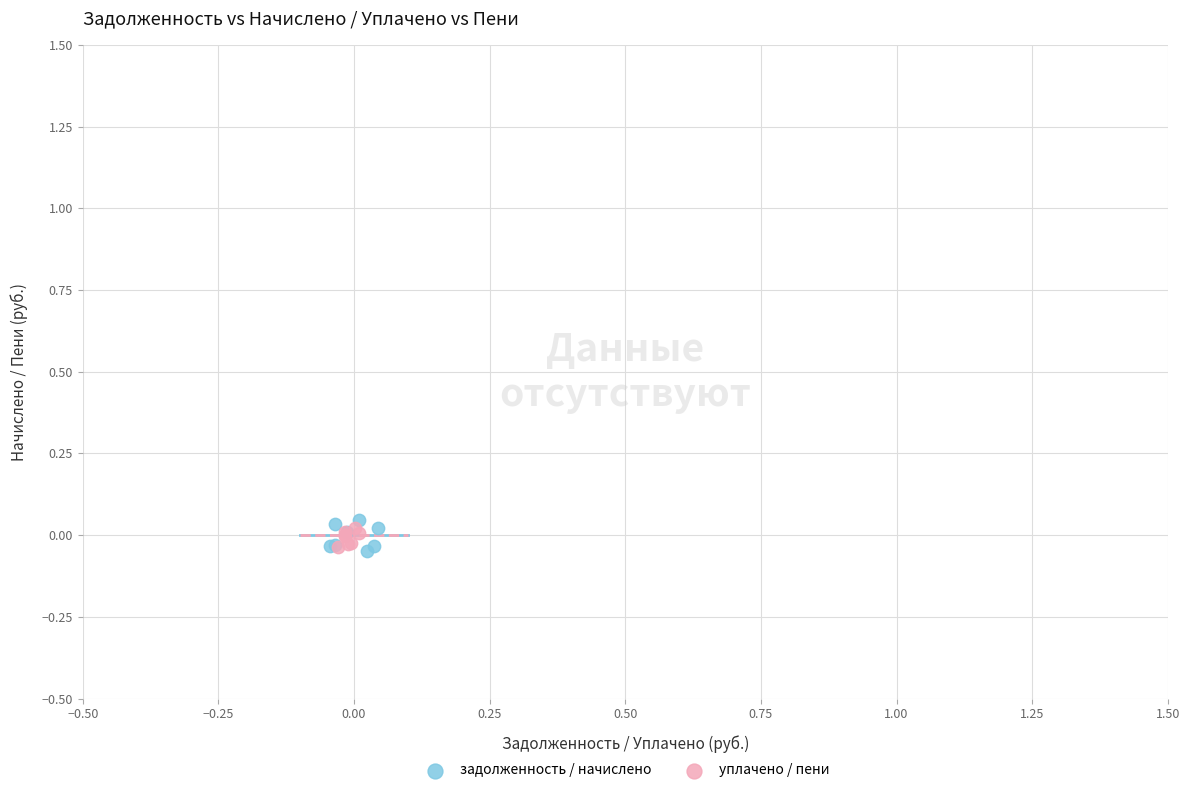

Which series has the largest Y range (max minus min)?

задолженность / начислено